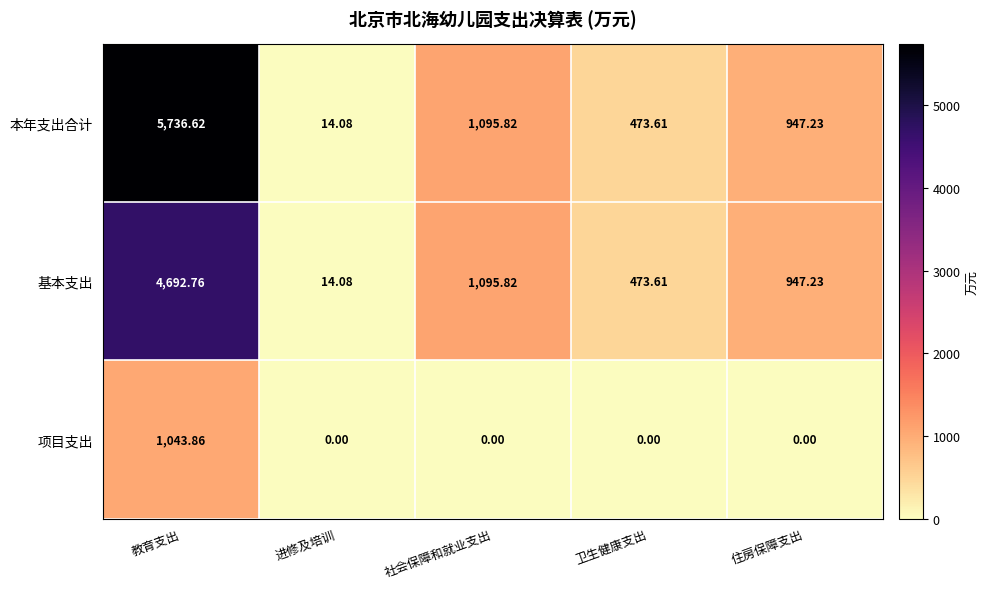

Rank the categories by 基本支出 value from highest to lowest.

教育支出, 社会保障和就业支出, 住房保障支出, 卫生健康支出, 进修及培训